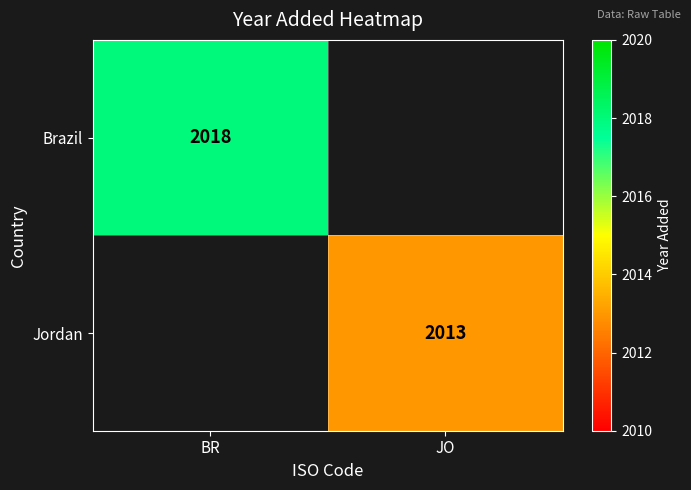

The value of Brazil at BR is 2018. True or false?

True